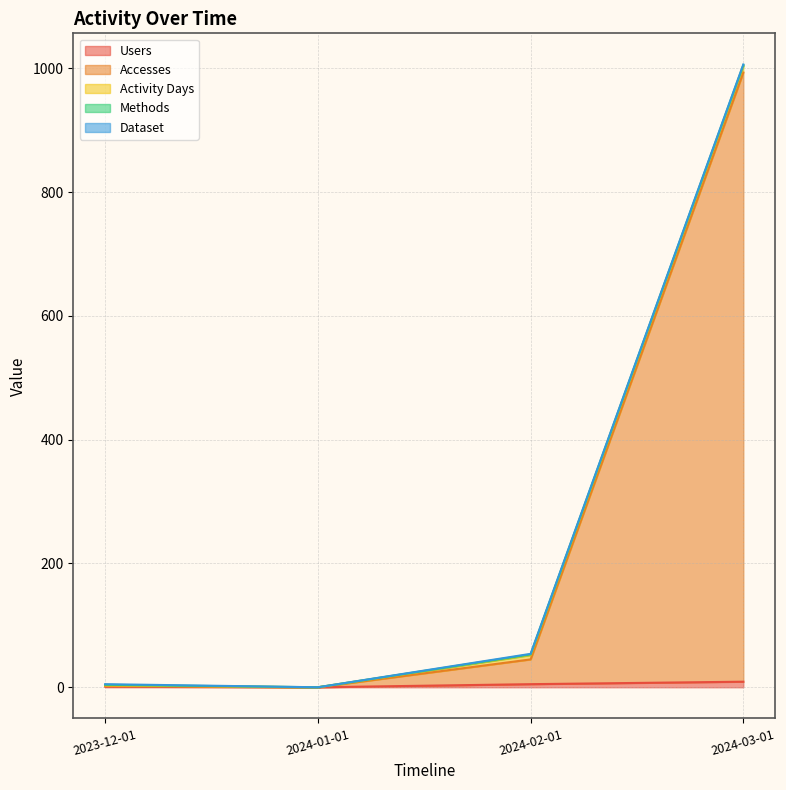

What is the difference between the highest and lowest values at 2024-02-01?

39